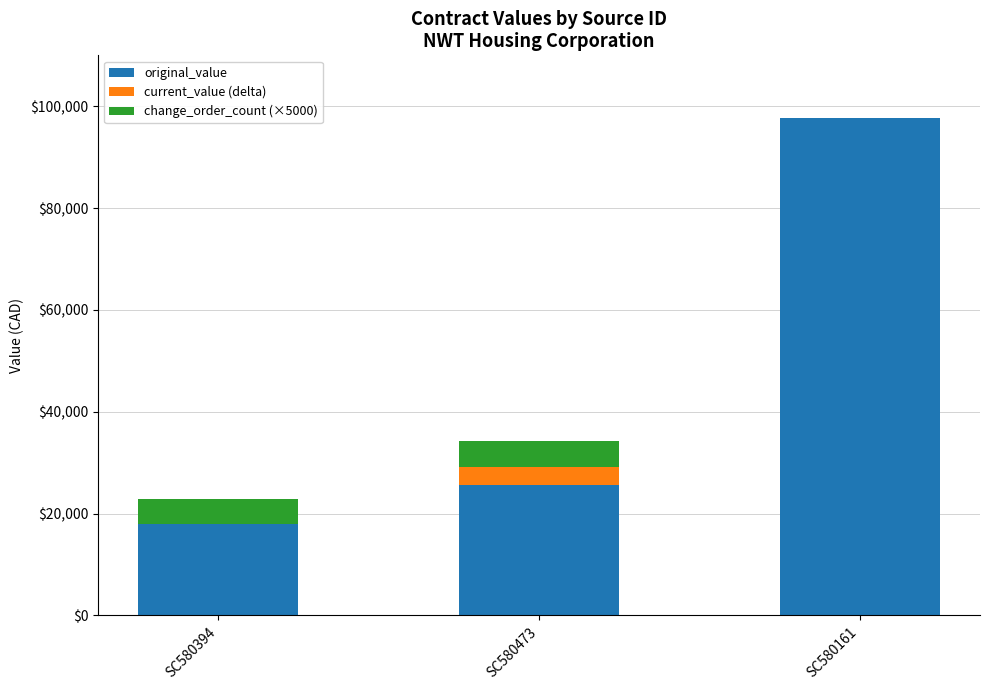

What is the total value across all series at SC580161?

97625.0